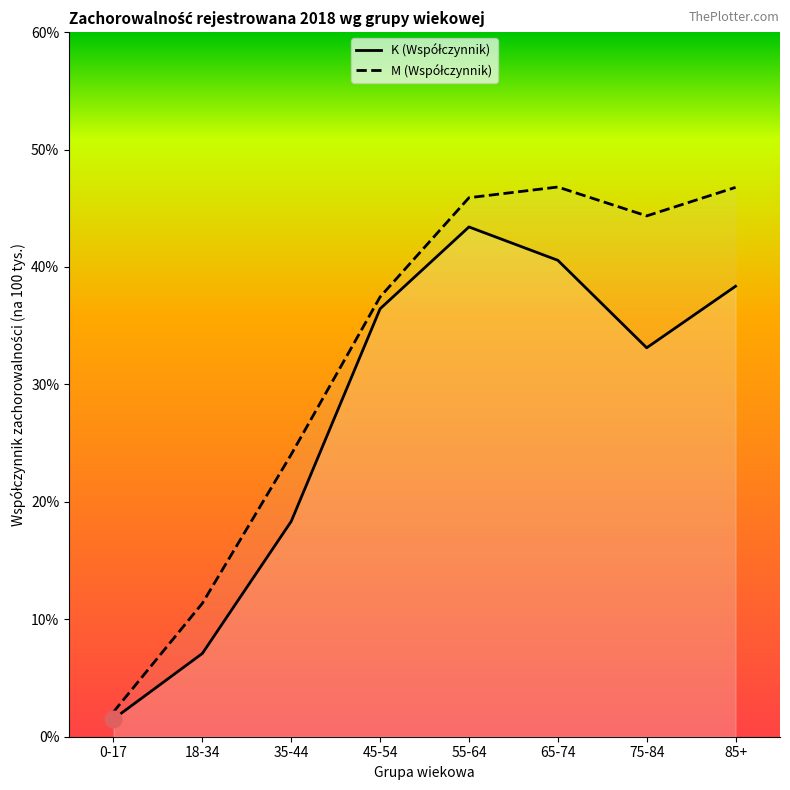

At which label does M (Współczynnik) reach its peak?

65-74